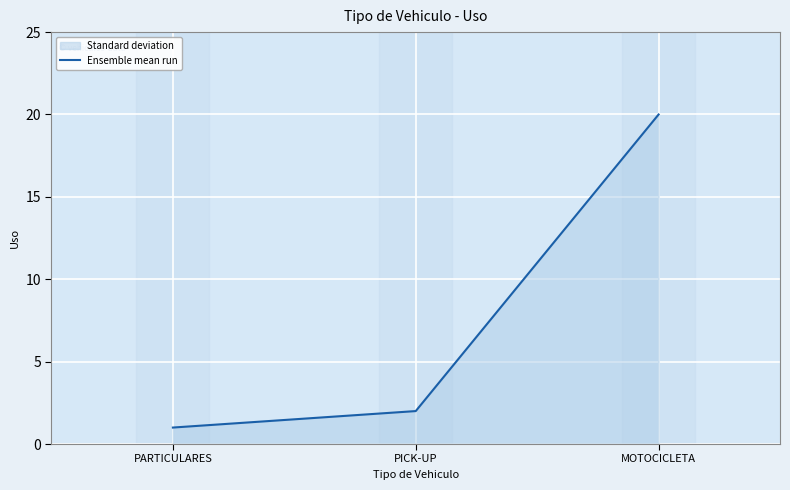

What is the ratio of the value at PARTICULARES to the value at MOTOCICLETA?

0.1